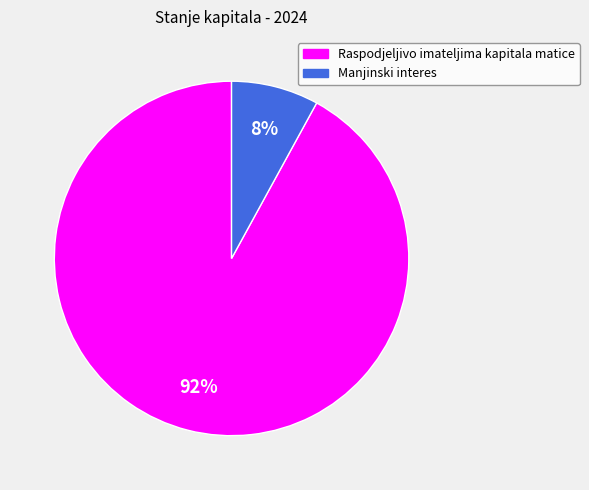

To the nearest percent, what is the difference between the largest and smallest slice percentages?

84%